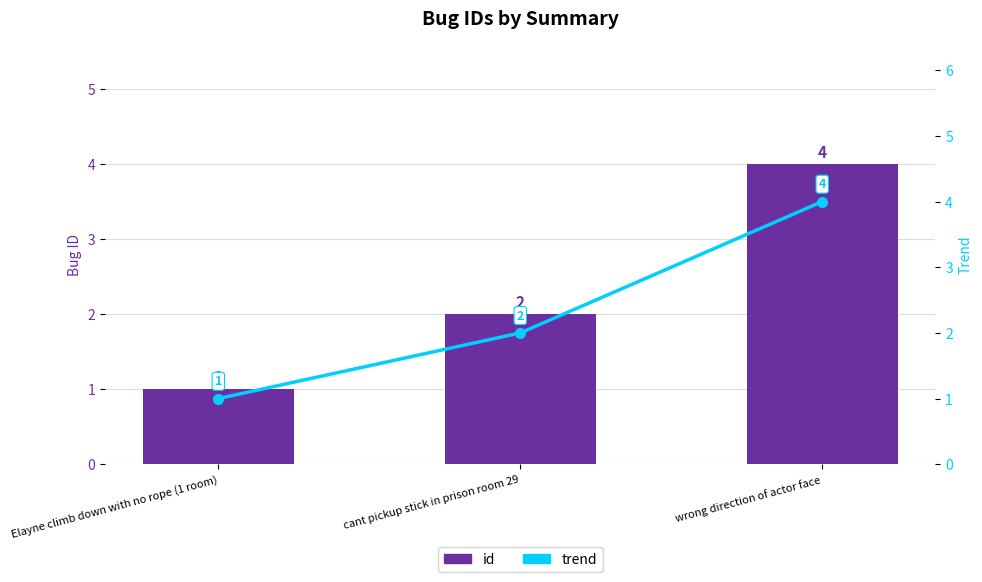

What is the total value across all series at cant pickup stick in prison room 29?

4